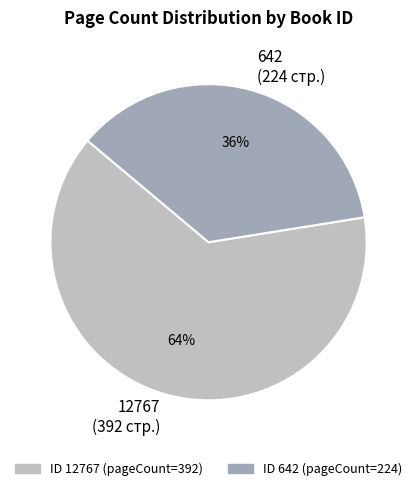

Rank the categories by value from highest to lowest.

12767, 642